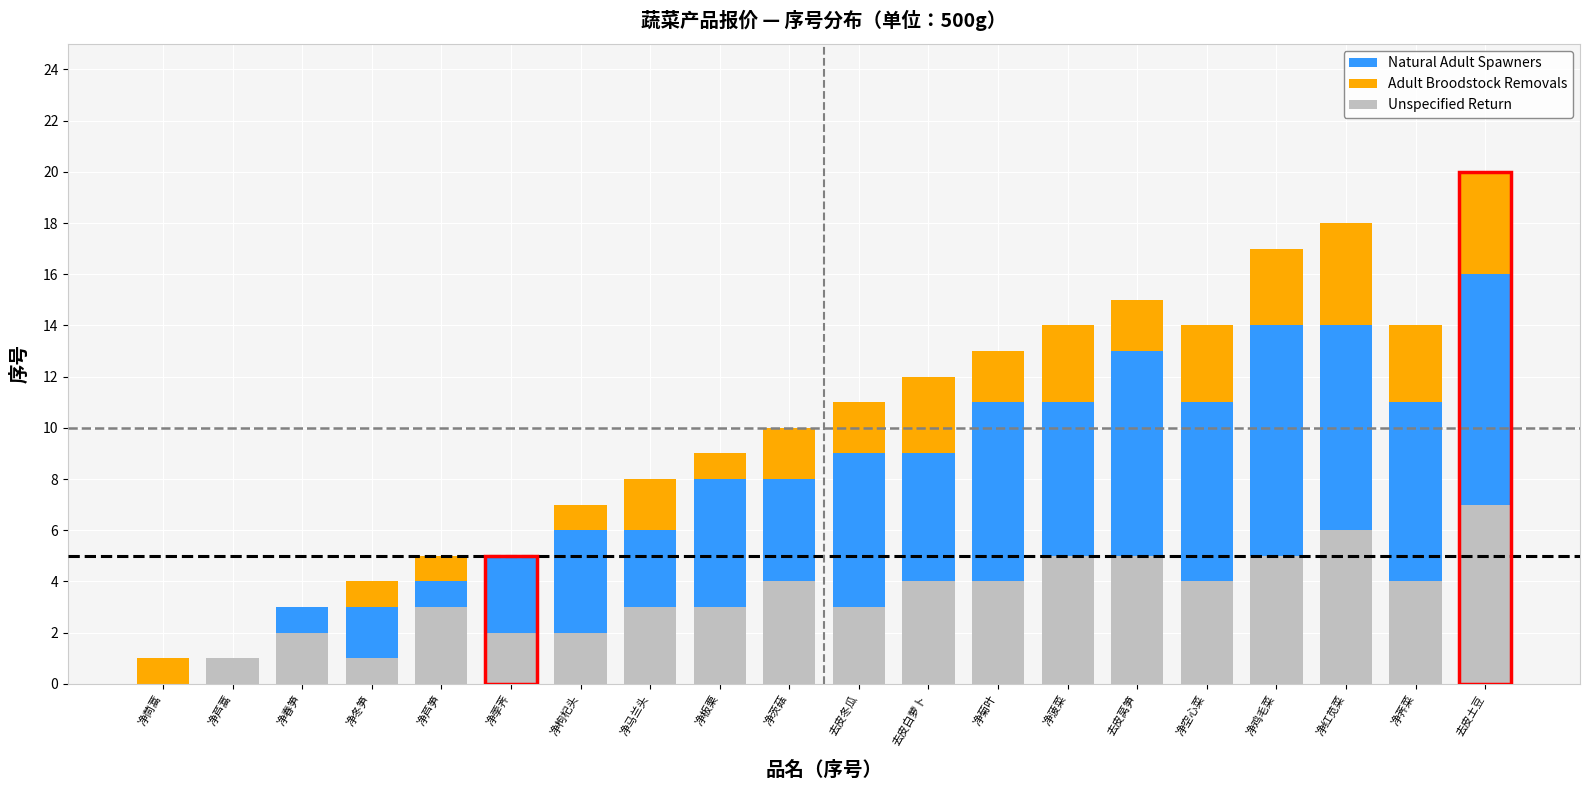

At which category is the sum across all series the highest?

去皮土豆